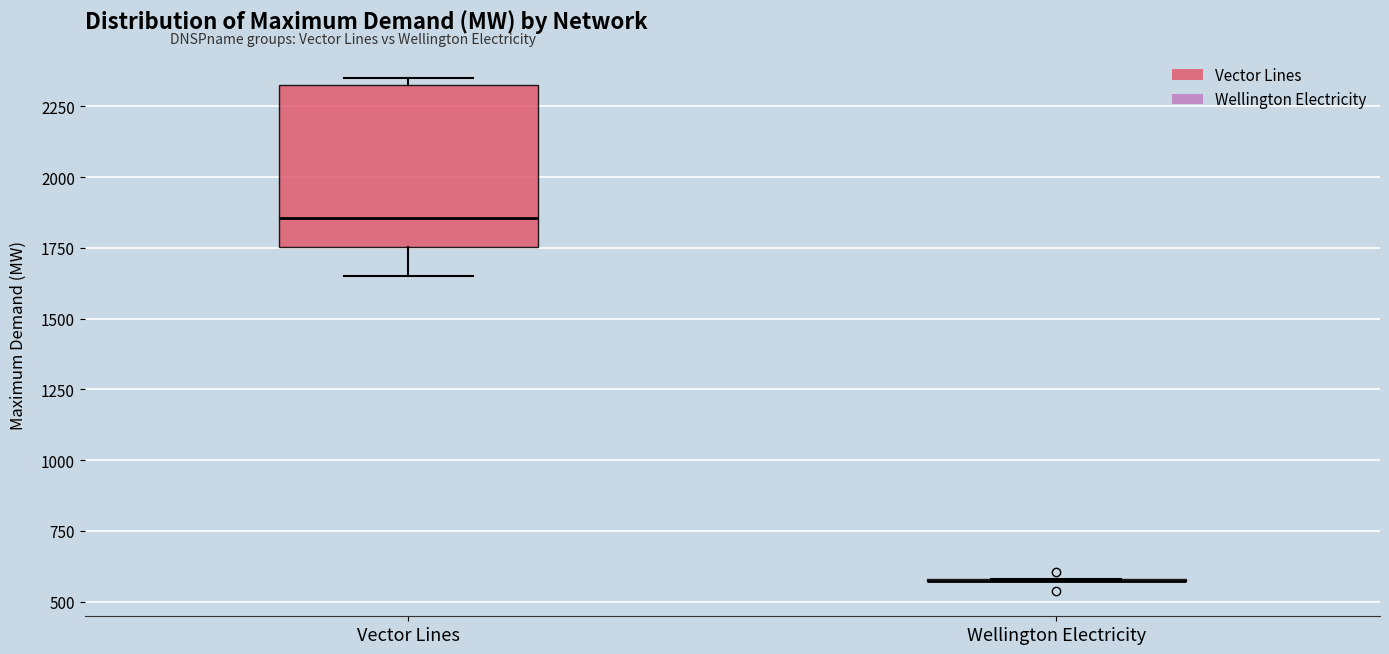

Reading left to right, read every box against the y-axis: the position of its median line, the range the box covers, and the ends of its whiskers. The values are not printed on the chart, so give them approximately, as read against the axis.

Vector Lines: median 1850, box 1750 to 2300, whiskers 1650 to 2350
Wellington Electricity: box collapsed to a line at 550, whiskers 550 to 600